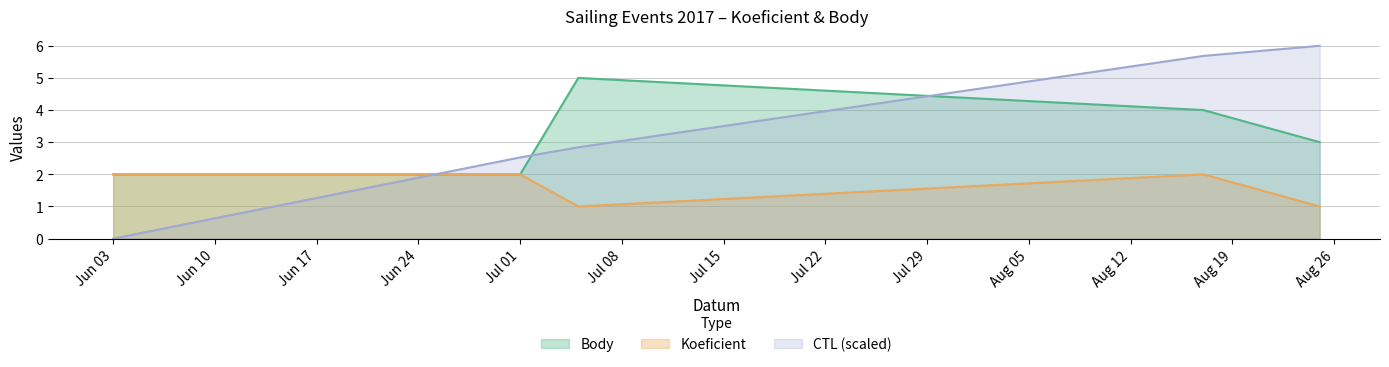

Which category has the lowest value in the CTL (scaled) series?

Jun 03